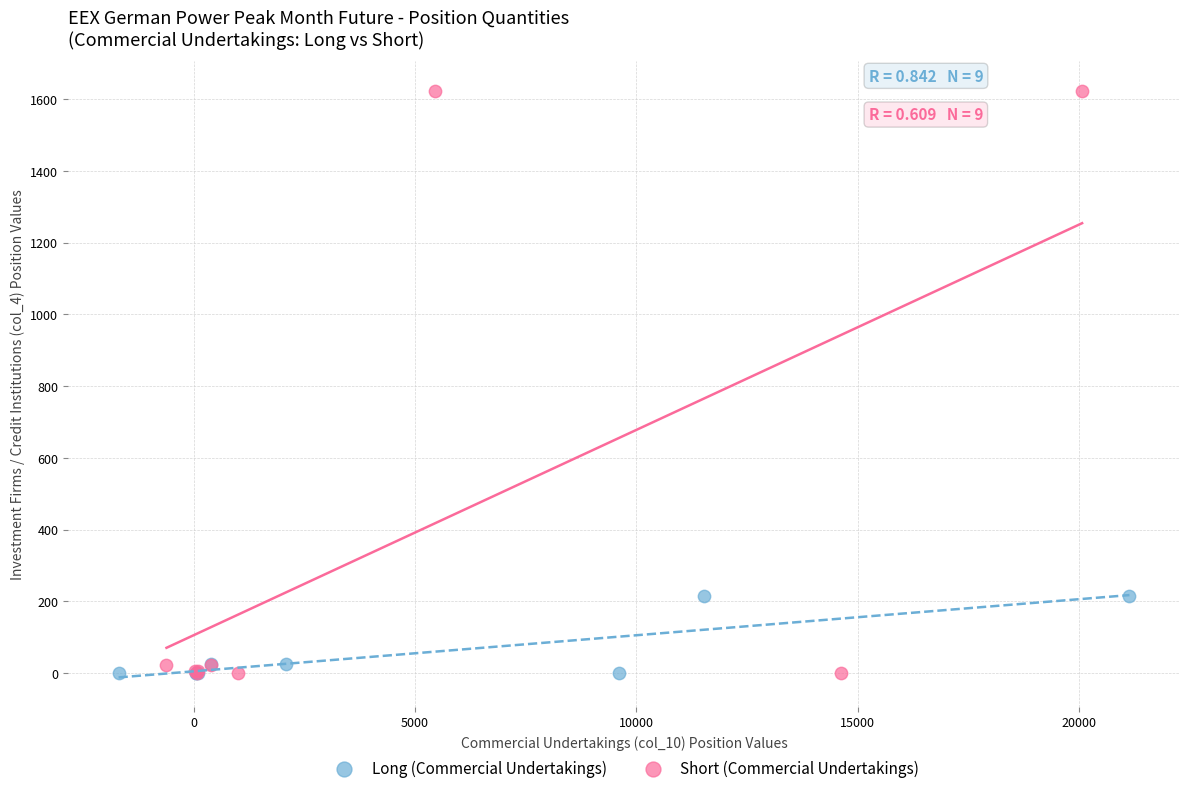

What are all the series names shown in the legend?

Long (Commercial Undertakings), Short (Commercial Undertakings)